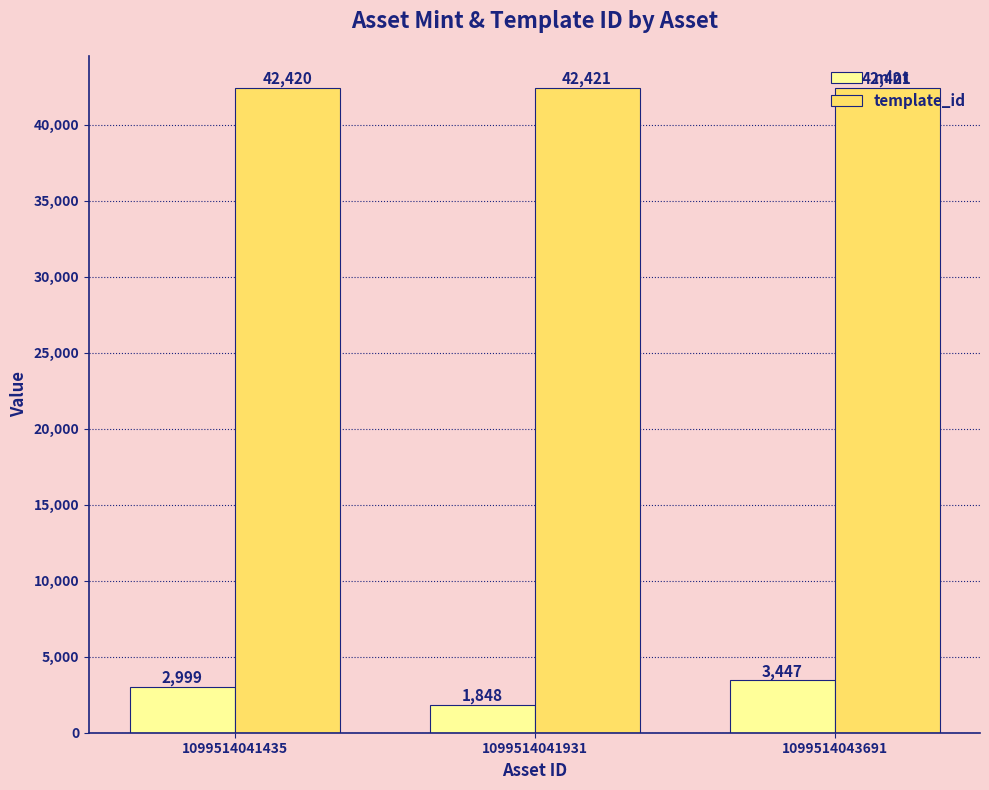

How many values in the template_id series are below 42421?

1